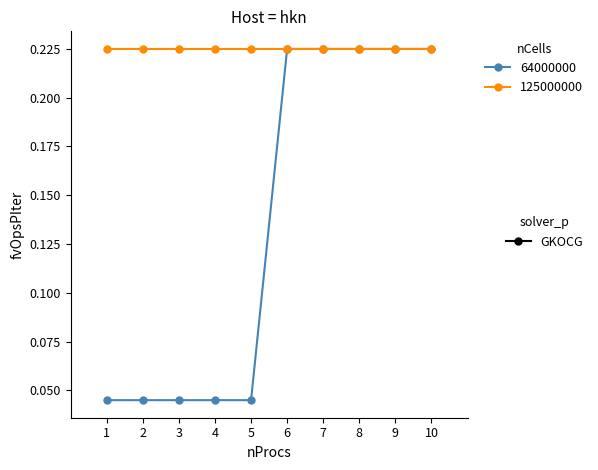

How many lines are shown in the chart?

2